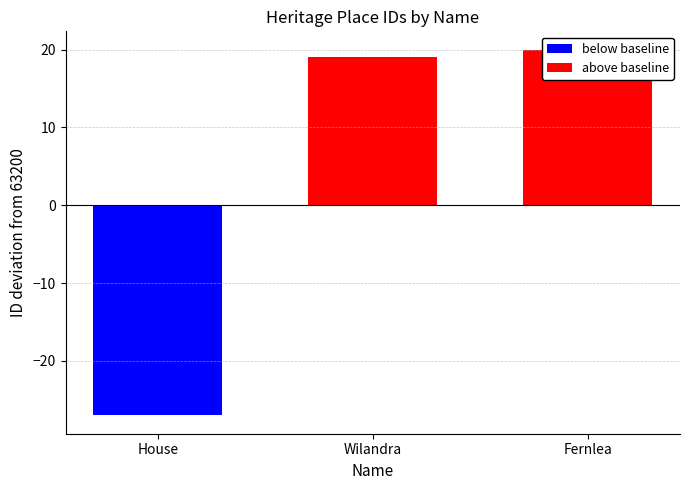

Is it true that the value at Wilandra is 63219?

True